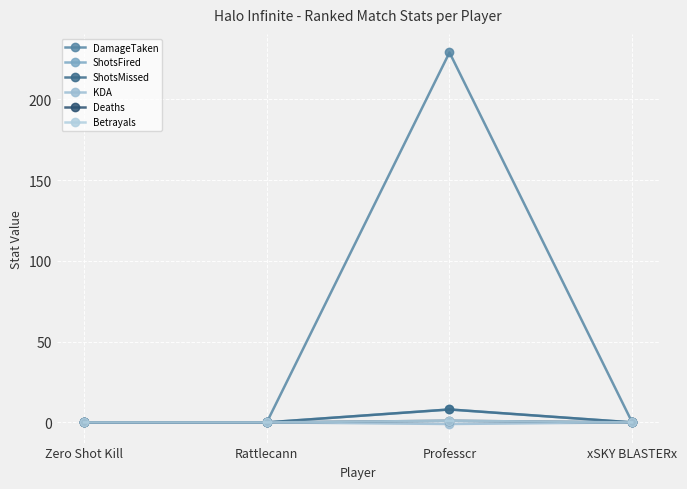

Does the chart have visible grid lines?

Yes